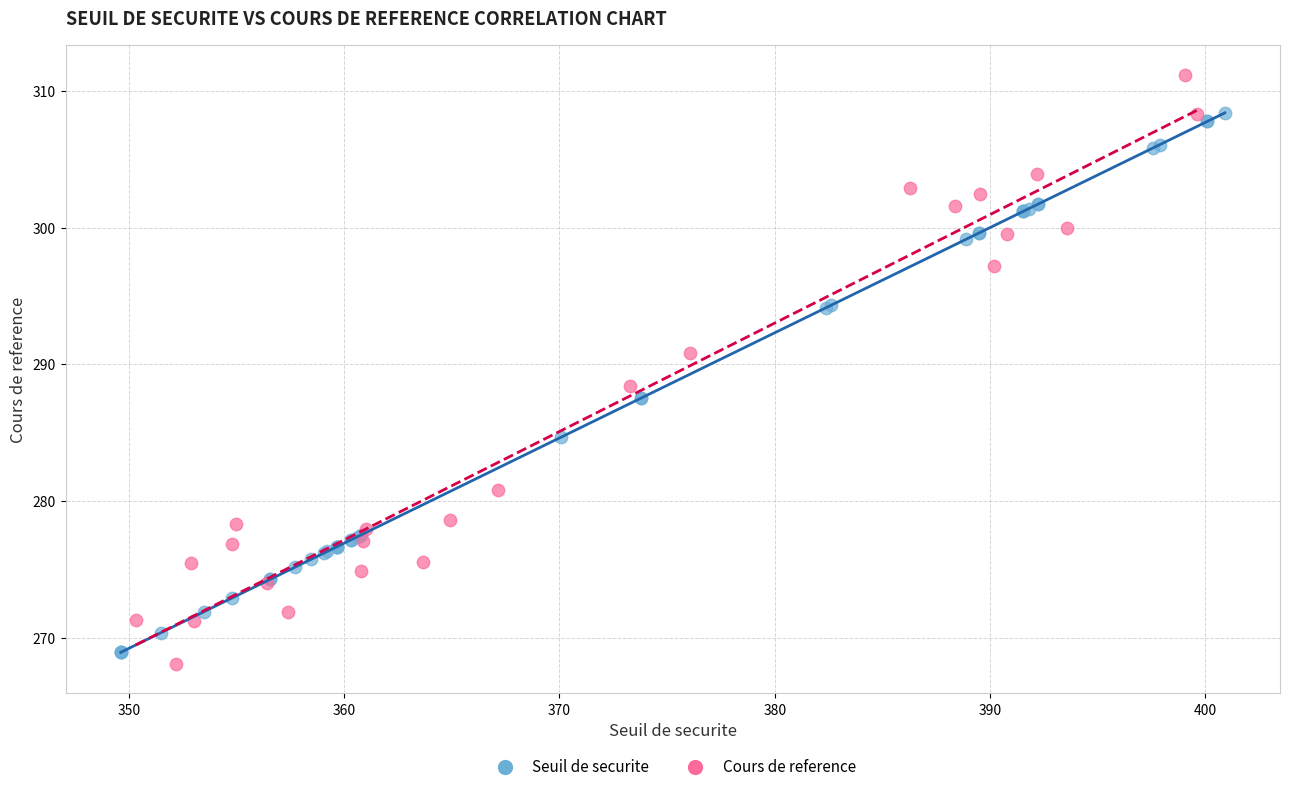

Which series reaches the maximum Y coordinate?

Cours de reference